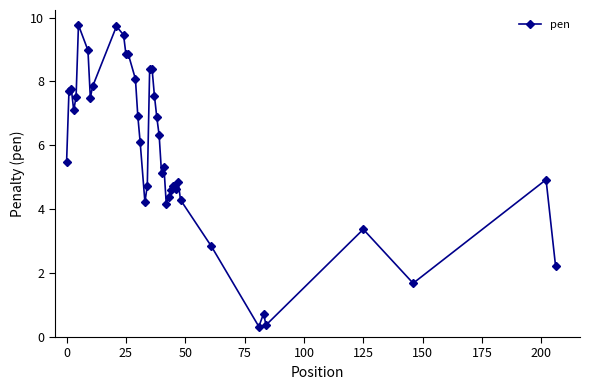

What is the minimum value shown in the chart?

0.3